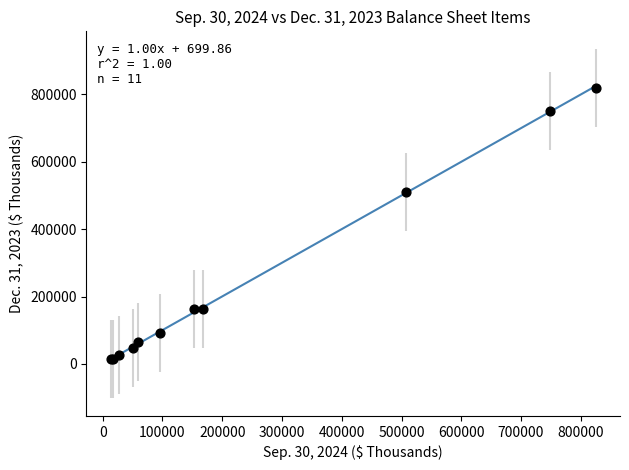

What Y value in the scatter plot is closest to 416709?

511600